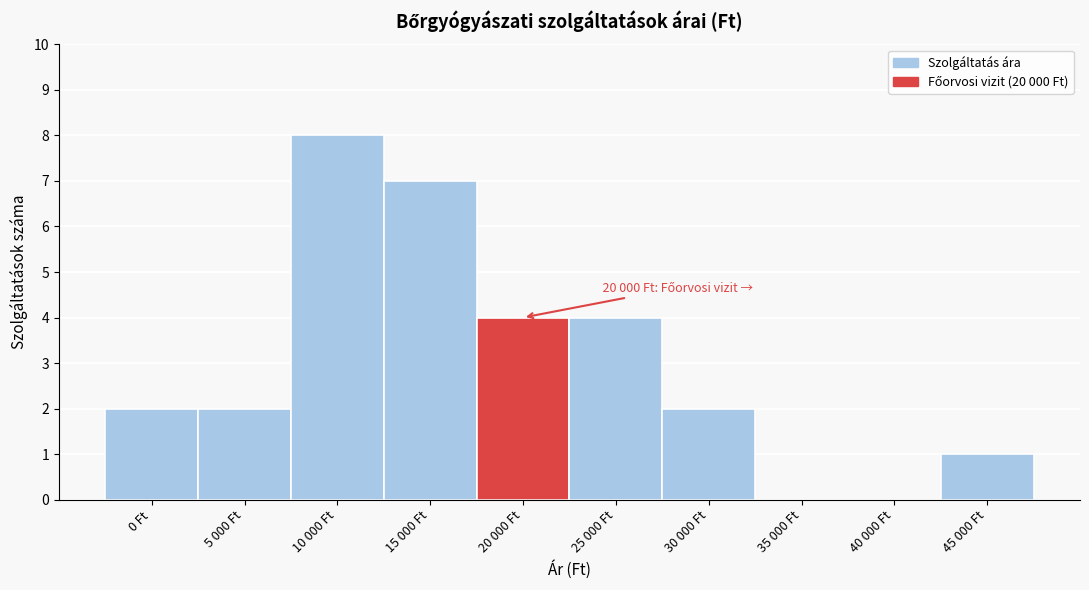

Reading left to right, list all the values displayed in this chart.

0 Ft=2	5 000 Ft=2	10 000 Ft=8	15 000 Ft=7	20 000 Ft=4	25 000 Ft=4	30 000 Ft=2	35 000 Ft=0	40 000 Ft=0	45 000 Ft=1